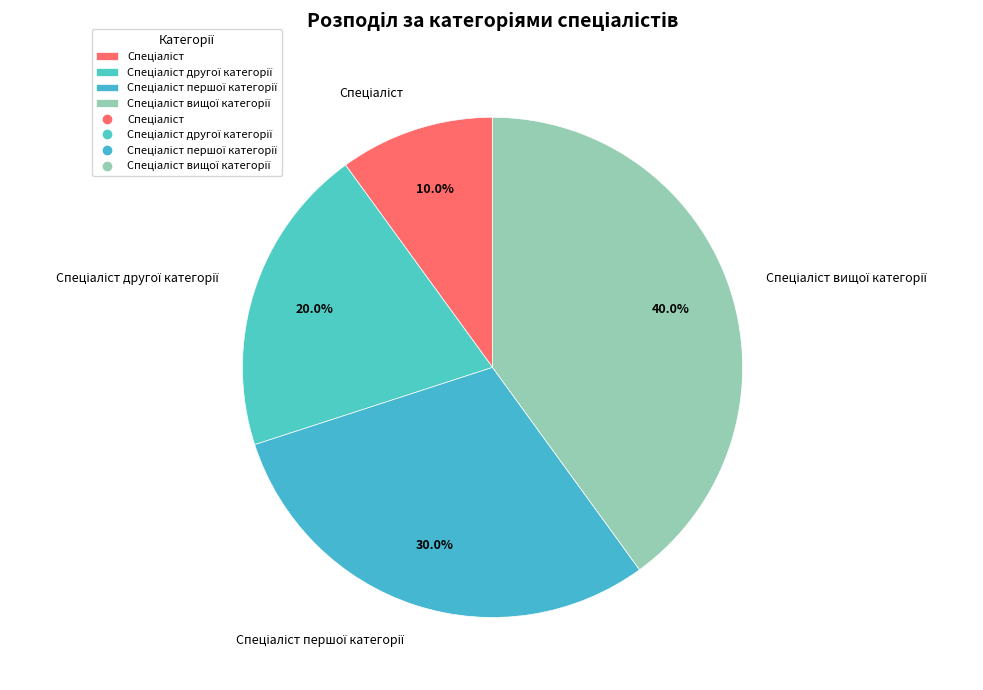

Is there any slice that represents more than half of the pie?

No